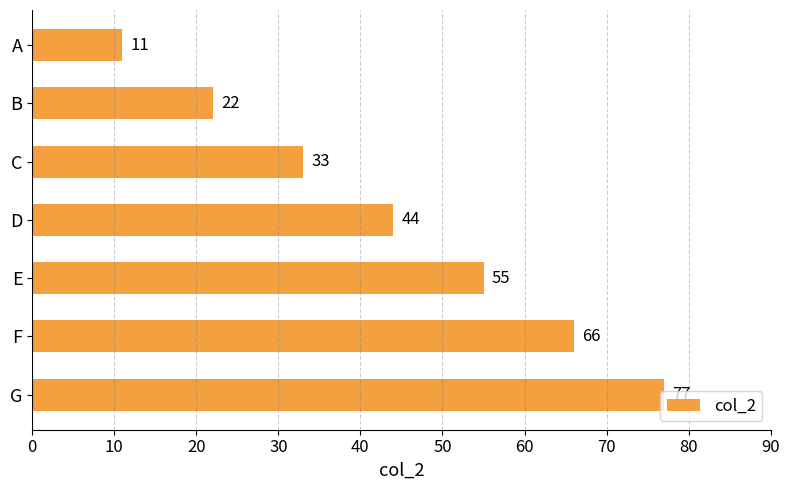

How many categories are shown in the chart?

7